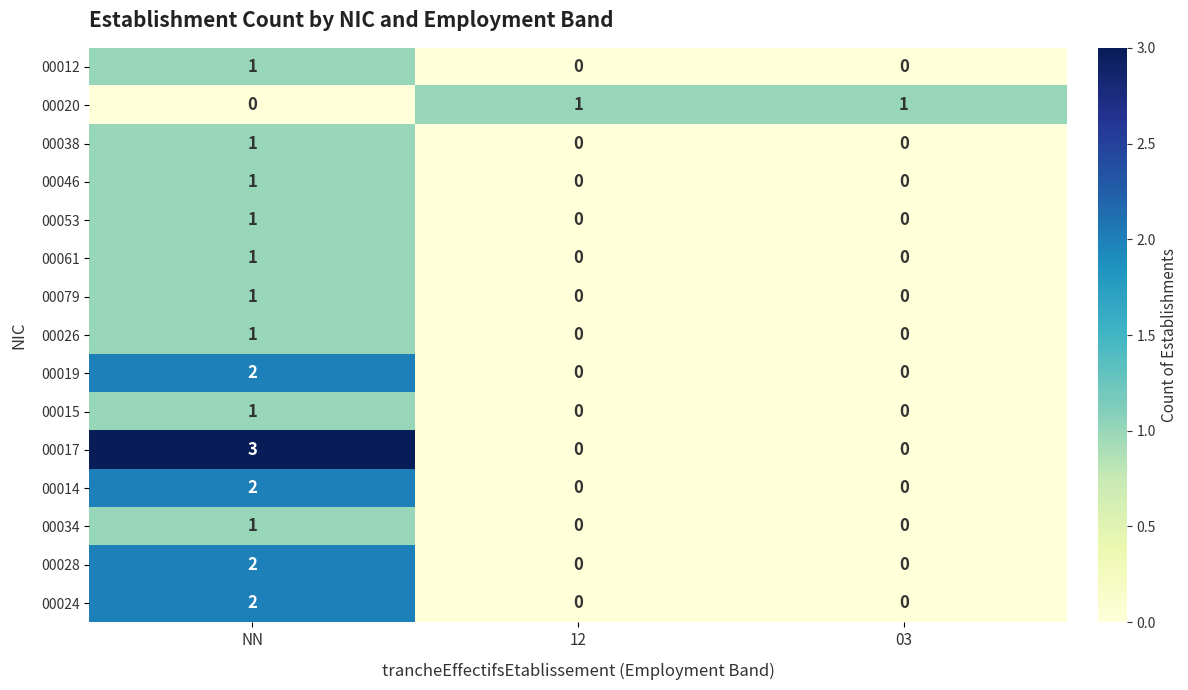

The value of 00053 at NN is 1. True or false?

True